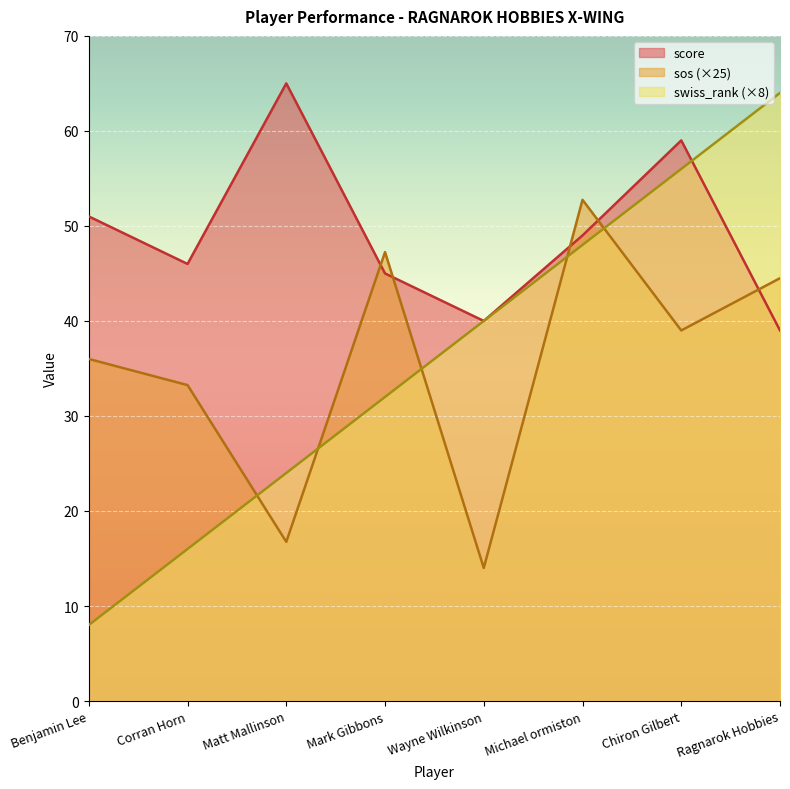

What are all the series names shown in the legend?

score, sos, swiss_rank